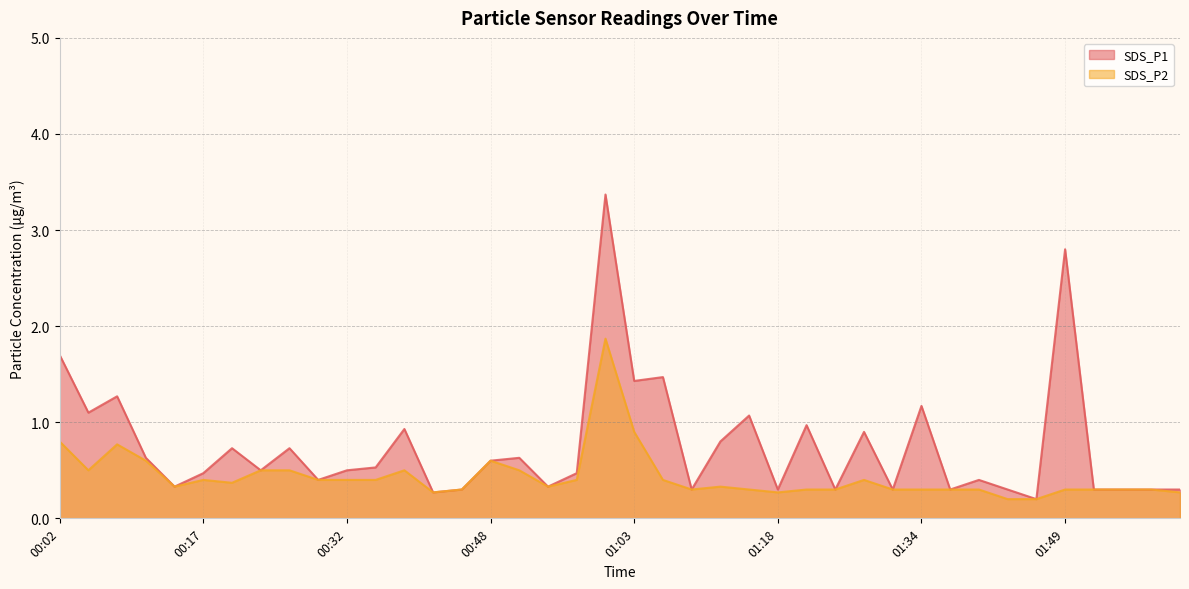

What are all the series names shown in the legend?

SDS_P1, SDS_P2